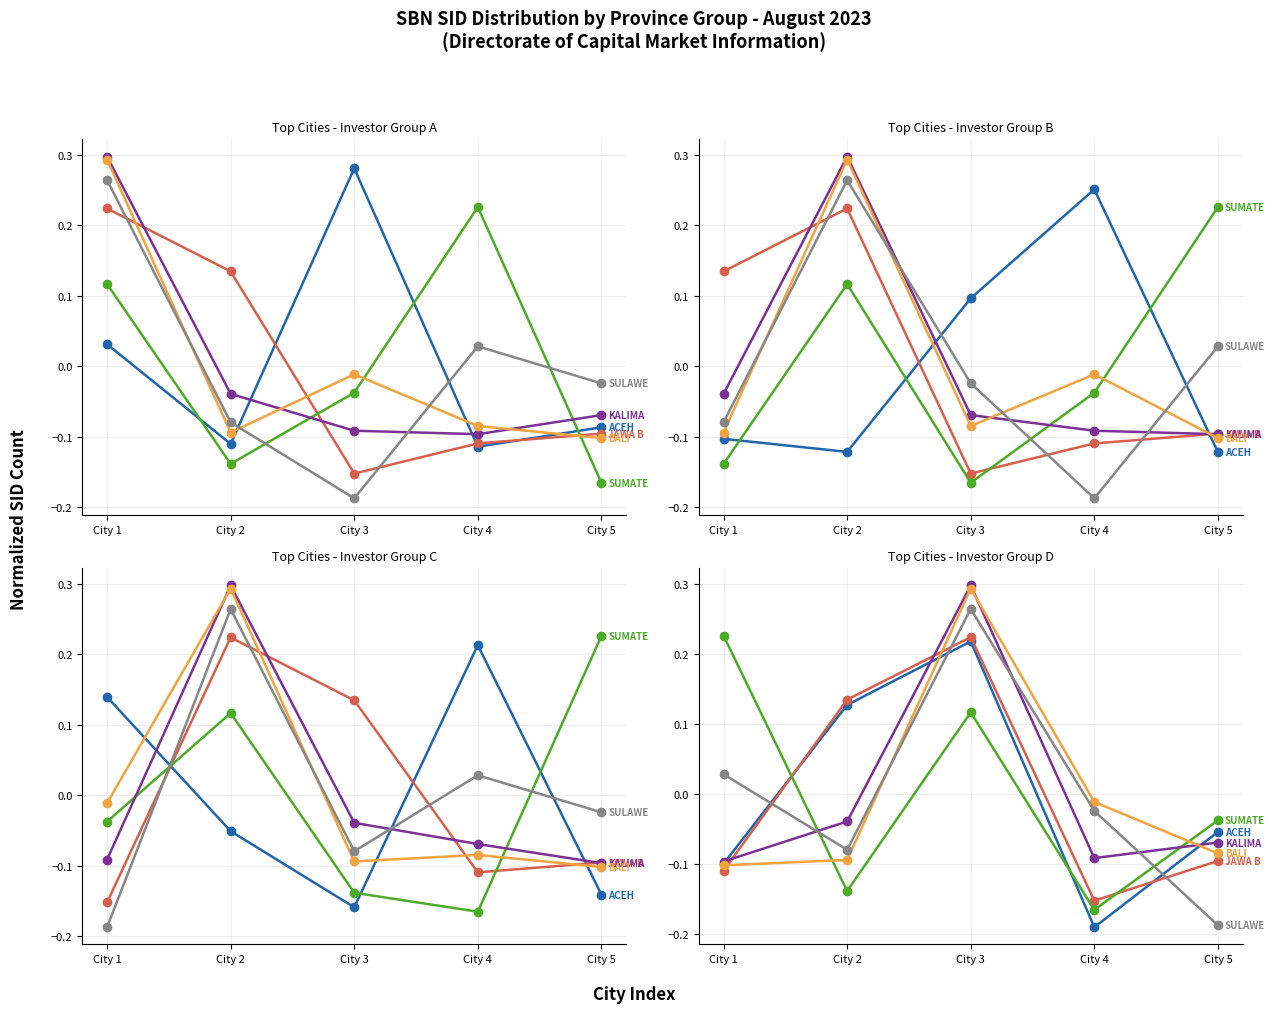

What is the spread (max minus min) of values at City 5?

0.1